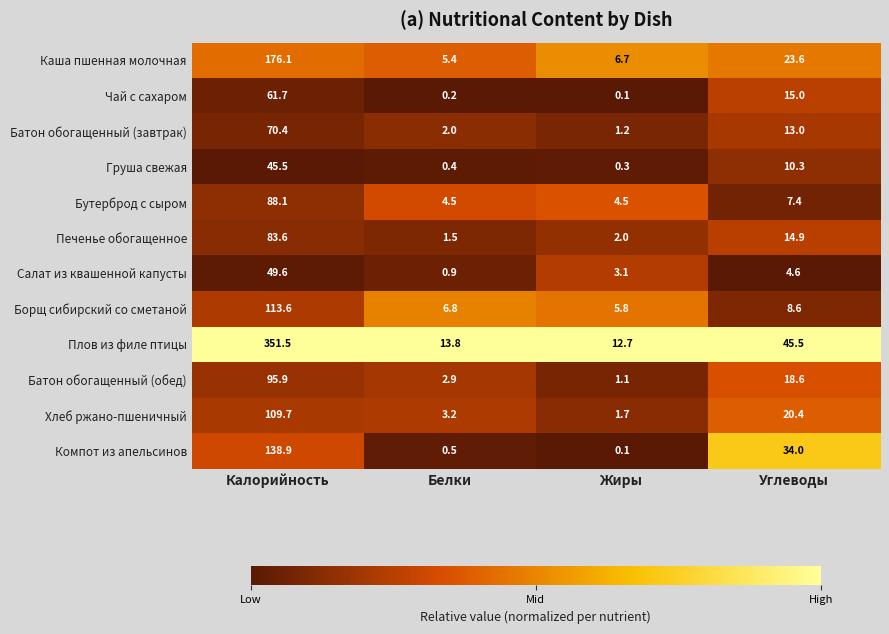

What is the difference between the second highest and second lowest values in the Батон обогащенный (обед) series?

15.7